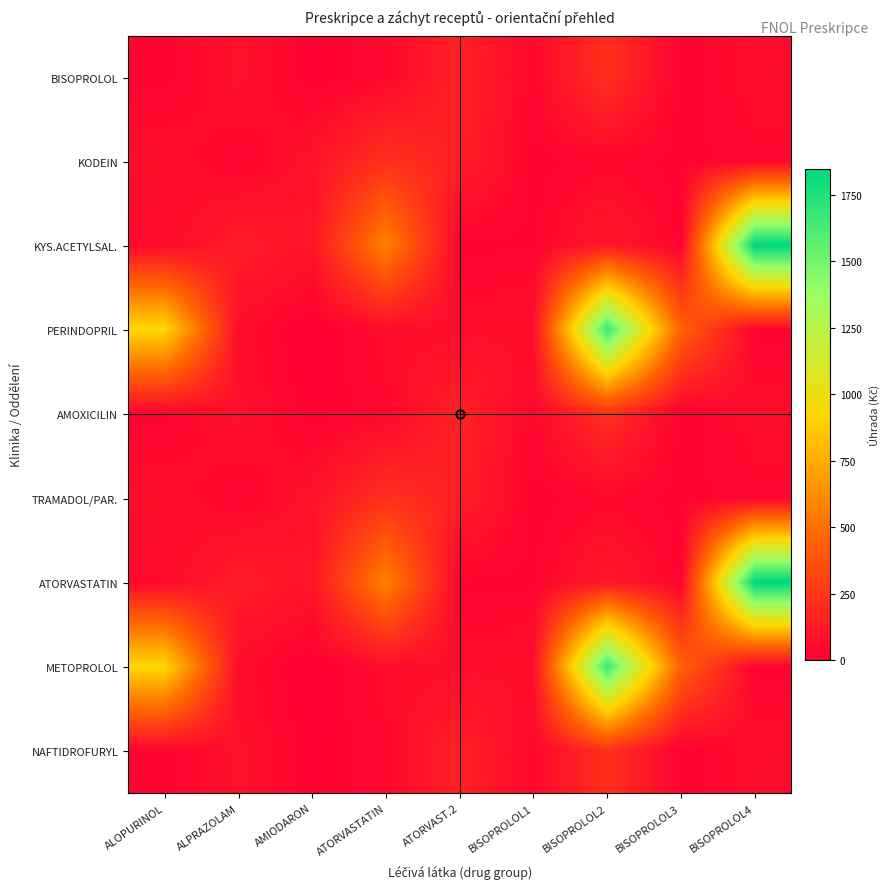

List the series in order of their peak value, lowest first.

BISOPROLOL, KODEIN, AMOXICILIN, TRAMADOL/PAR., NAFTIDROFURYL, PERINDOPRIL, METOPROLOL, KYS.ACETYLSAL., ATORVASTATIN